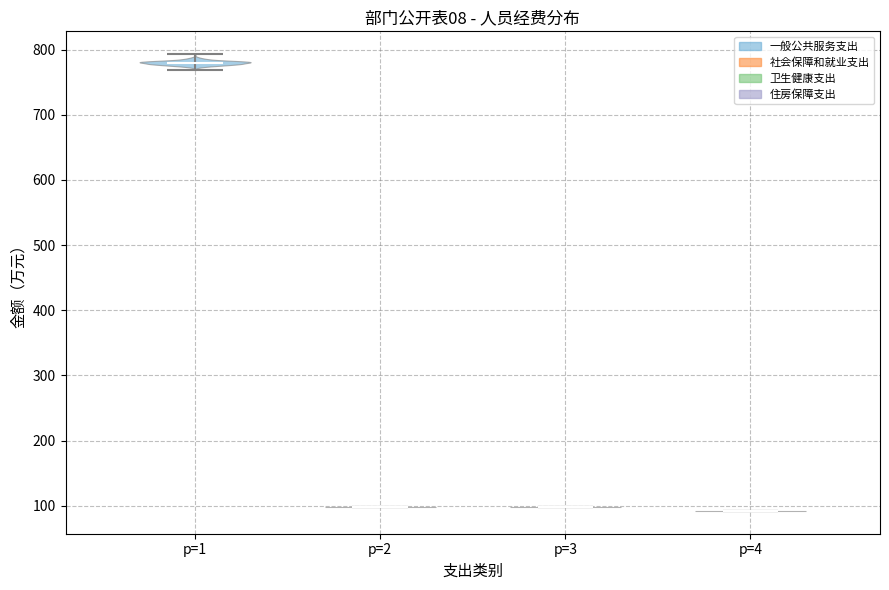

What is the highest point the violin for p=3 reaches on the y-axis? The values are not printed on the chart, so give them approximately, as read against the axis.

100